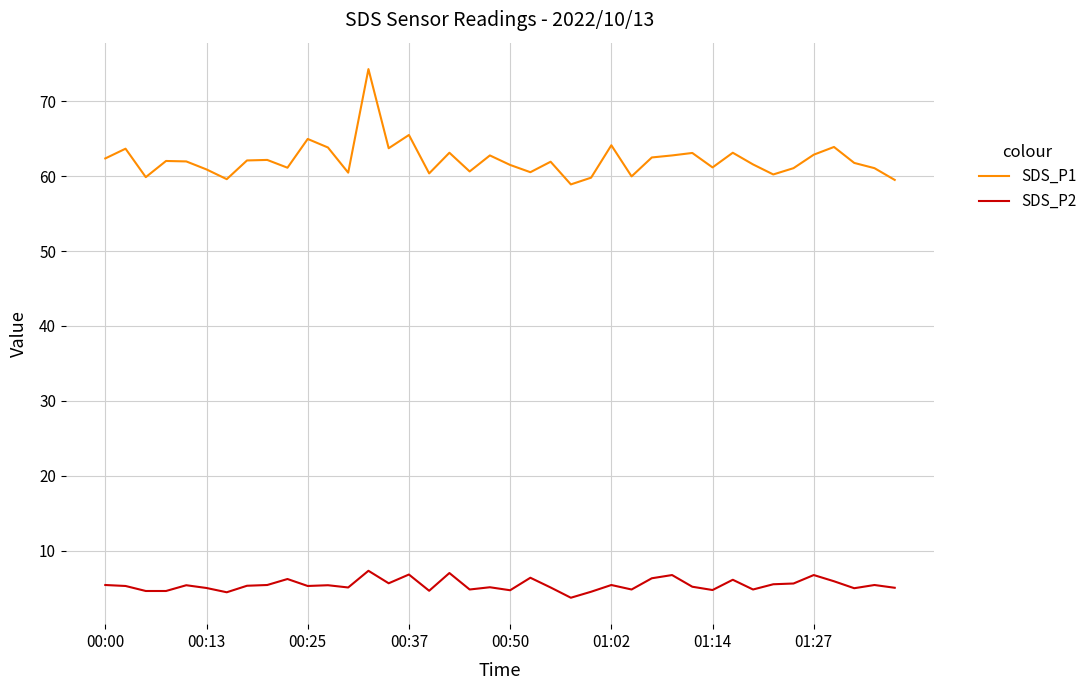

Which series has the largest range (max minus min)?

SDS_P1